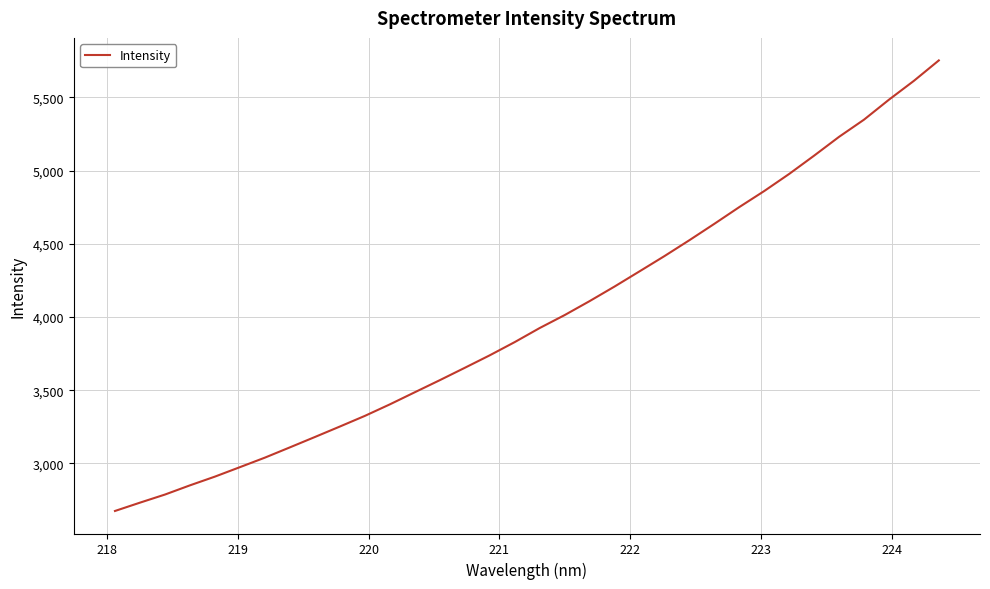

What is the minimum value shown in the chart?

2675.2